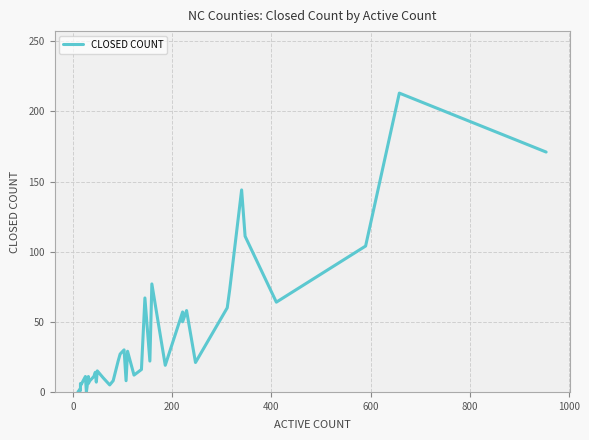

How many lines are shown in the chart?

1